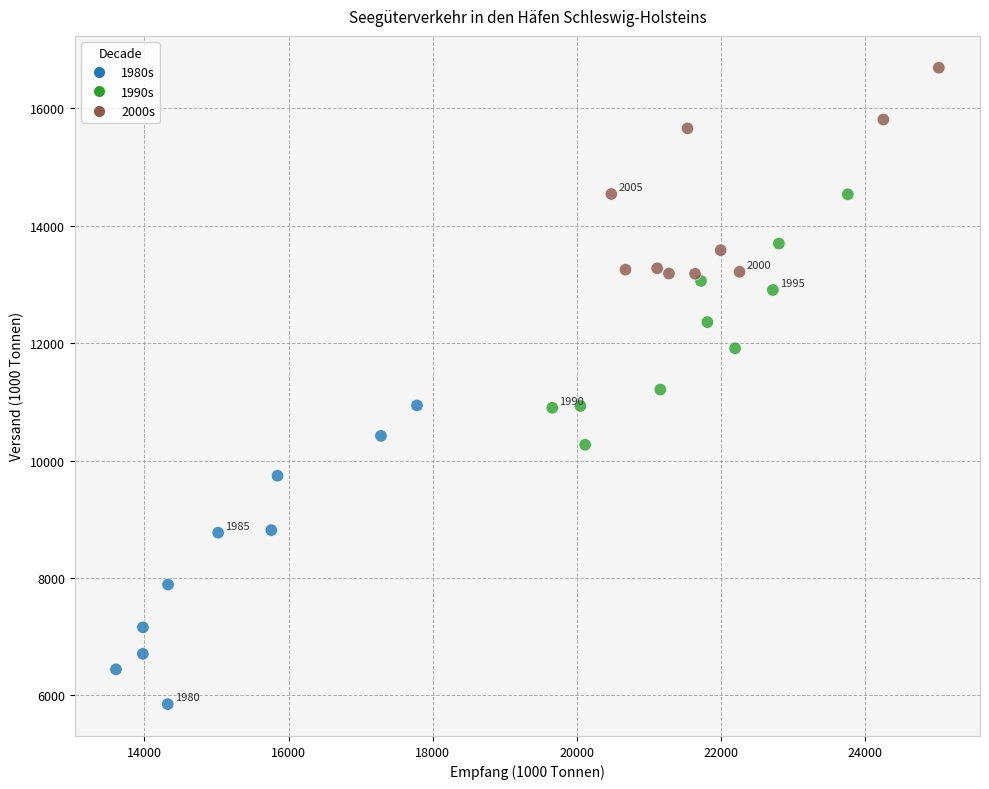

What is the range of Y values (max minus min)?

10846